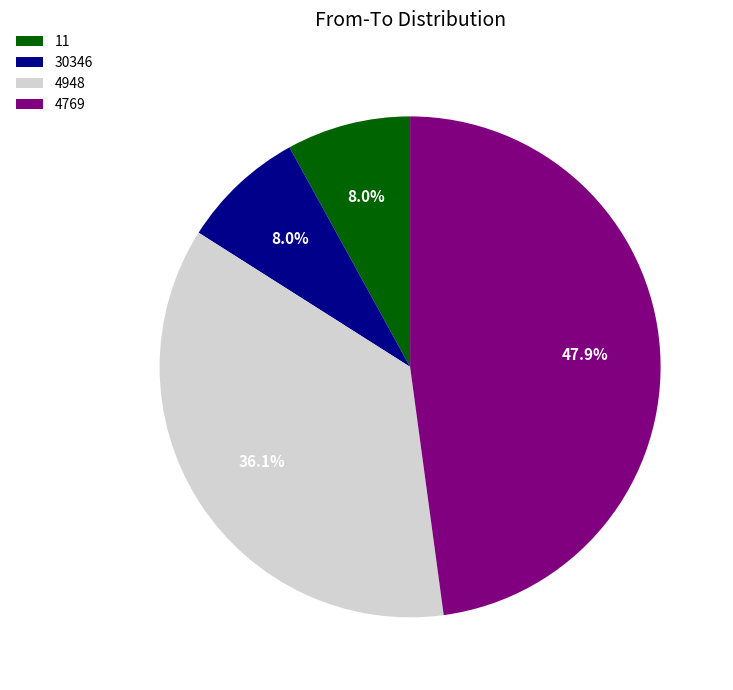

Count the number of slices in the pie.

4